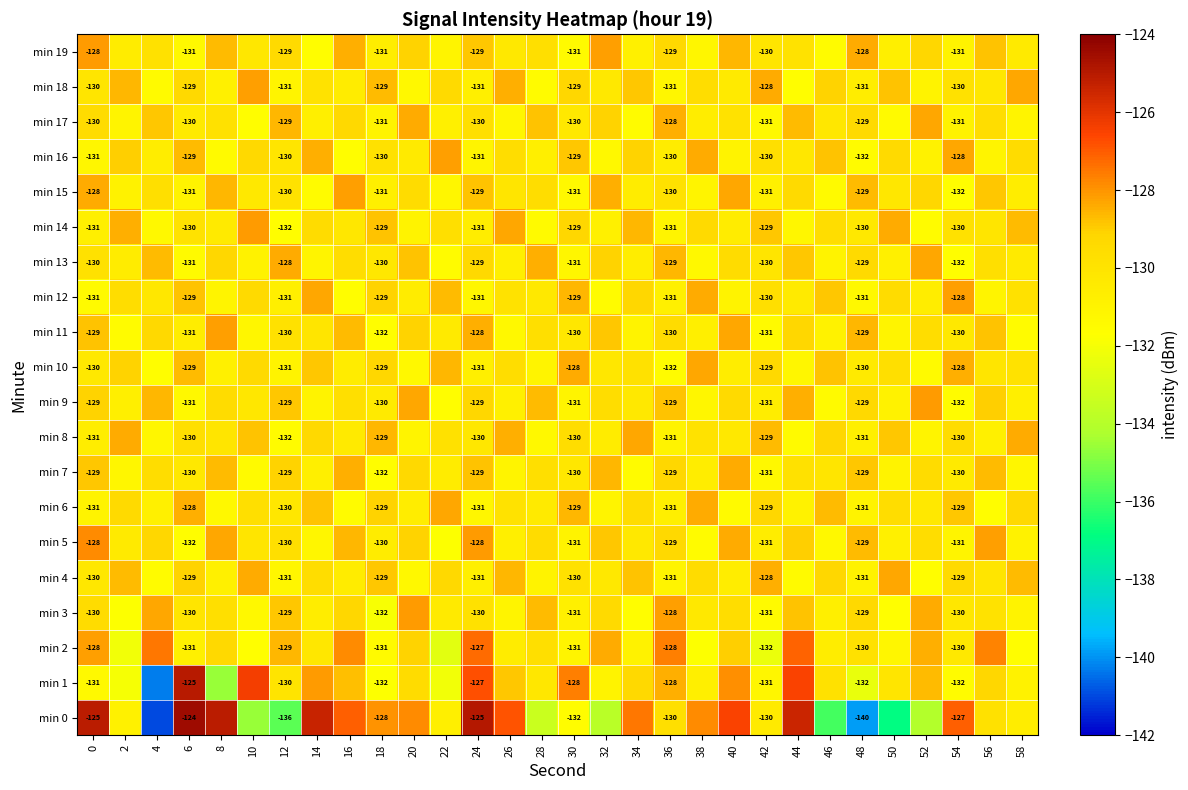

Count the number of data series in this chart.

20